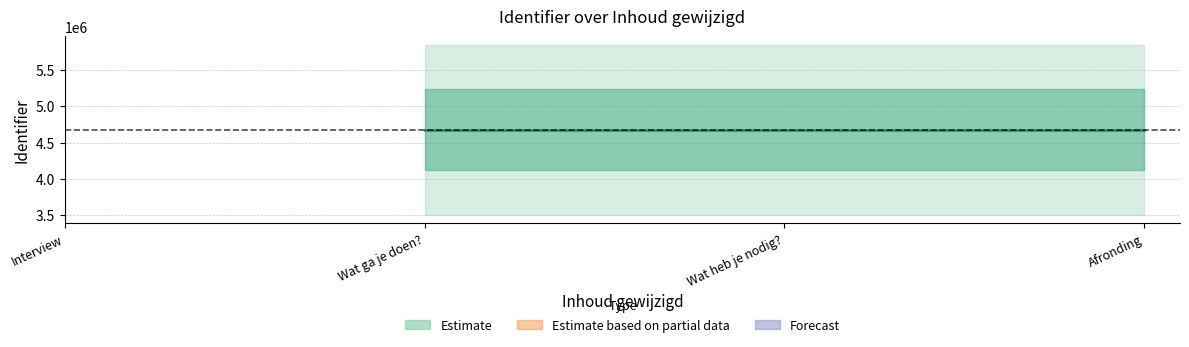

The value at Wat heb je nodig? is 4677306.0. True or false?

True